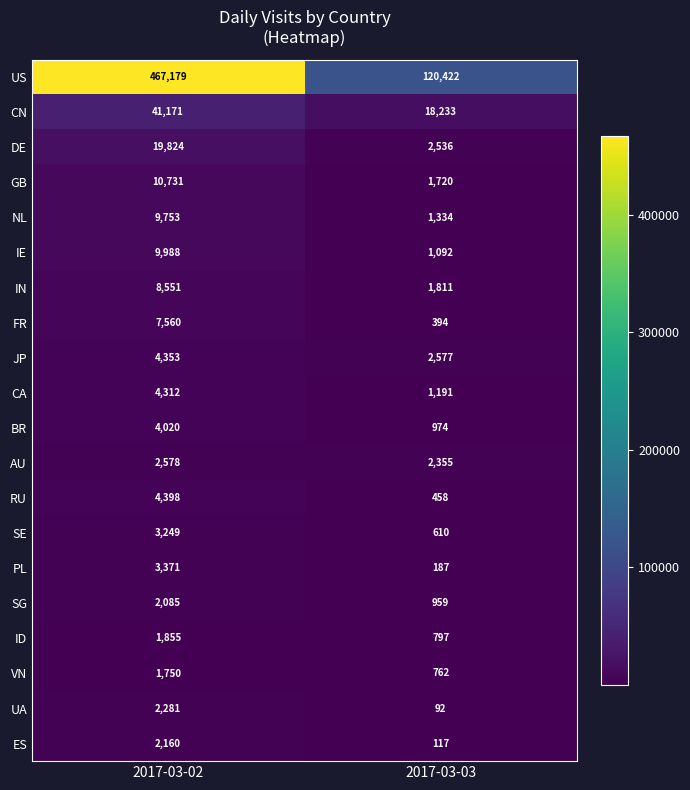

The BR series shows 1716 at 2017-03-03. True or false?

False